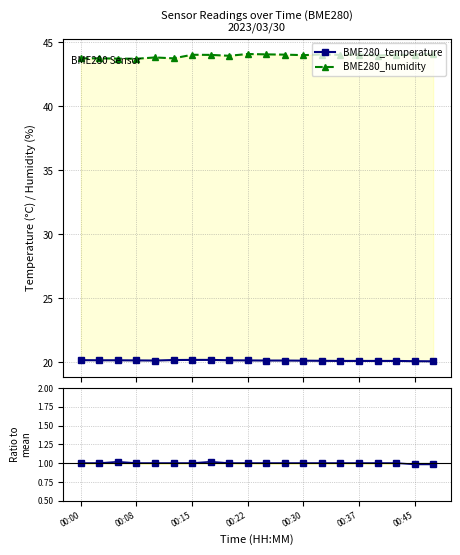

Count the Signal values in the range 1 to 2.

18